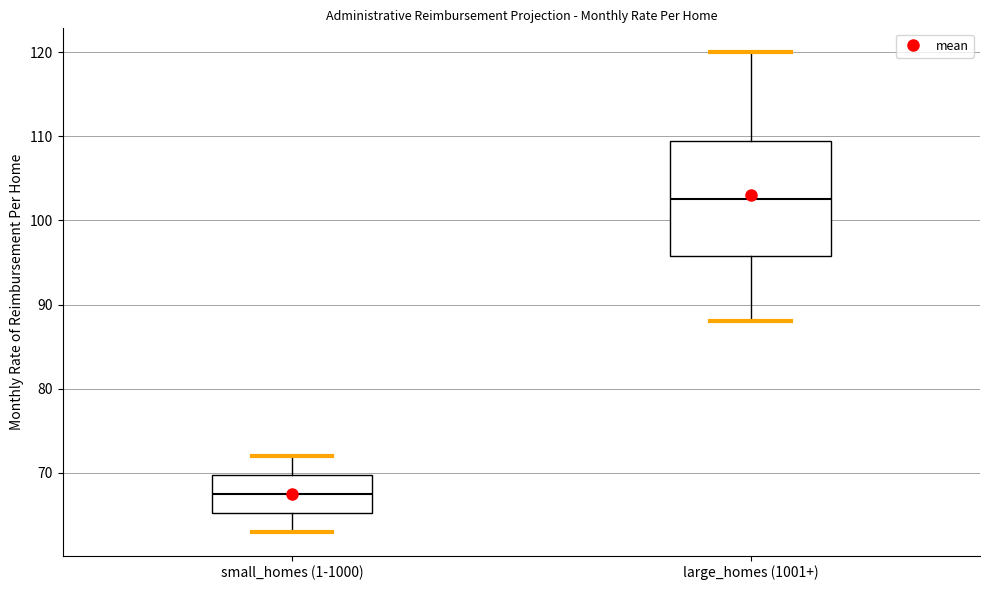

Where does the median line of the box for large_homes (1001+) sit on the y-axis? The values are not printed on the chart, so give them approximately, as read against the axis.

103